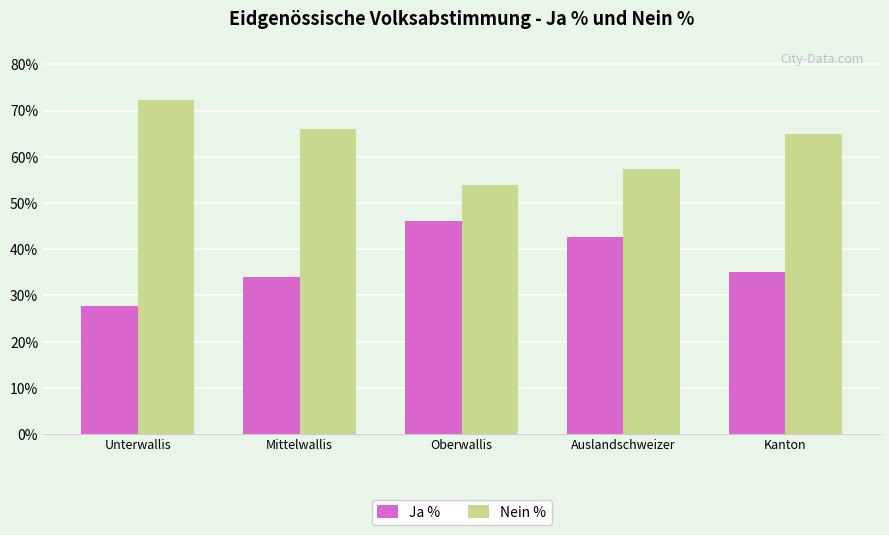

Reading left to right, what are all the values shown in this chart?

Ja %: Unterwallis=27.7	Mittelwallis=34.0	Oberwallis=46.1	Auslandschweizer=42.6	Kanton=35.1
Nein %: Unterwallis=72.3	Mittelwallis=66.0	Oberwallis=53.9	Auslandschweizer=57.4	Kanton=64.9